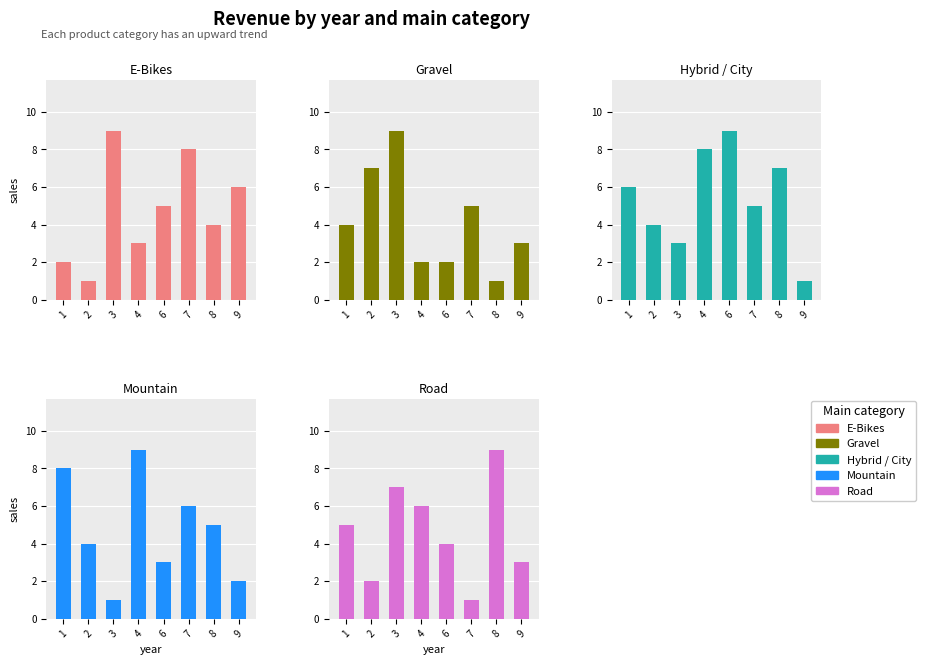

What is the value of the Mountain bar at the 2nd from the left?

4